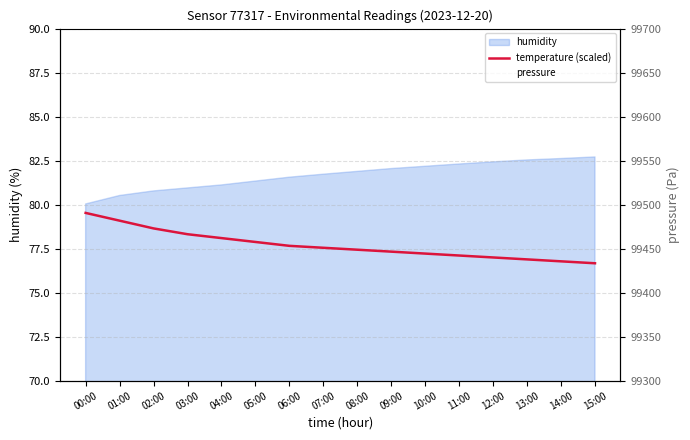

What is the difference between the temperature (scaled) values at 00:00 and 13:00?

2.6